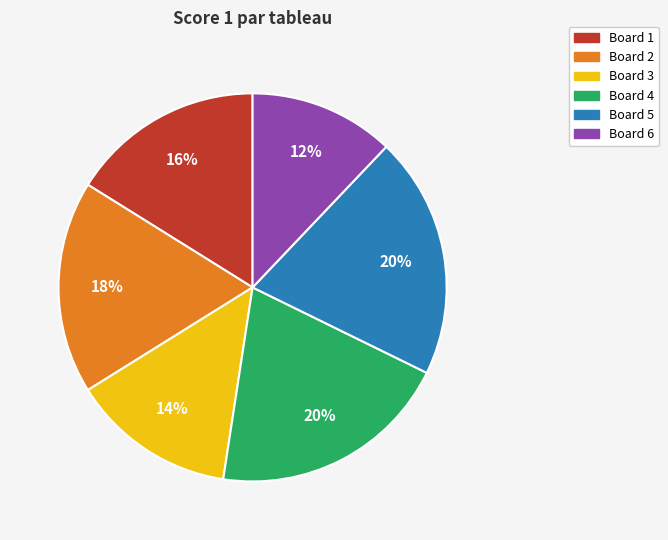

Approximately how many times larger is the value at Board 2 compared to Board 6?

1.5